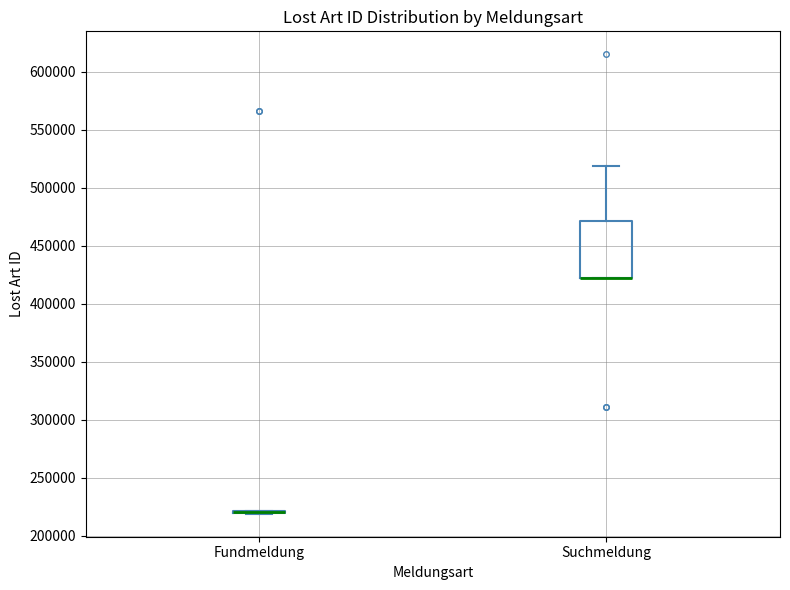

Reading left to right, read every box against the y-axis: the position of its median line, the range the box covers, and the ends of its whiskers. The values are not printed on the chart, so give them approximately, as read against the axis.

Fundmeldung: box collapsed to a line at 220000, whiskers 220000 to 220000
Suchmeldung: median 420000 (drawn on the box's lower edge), box 420000 to 470000, whiskers 420000 to 520000